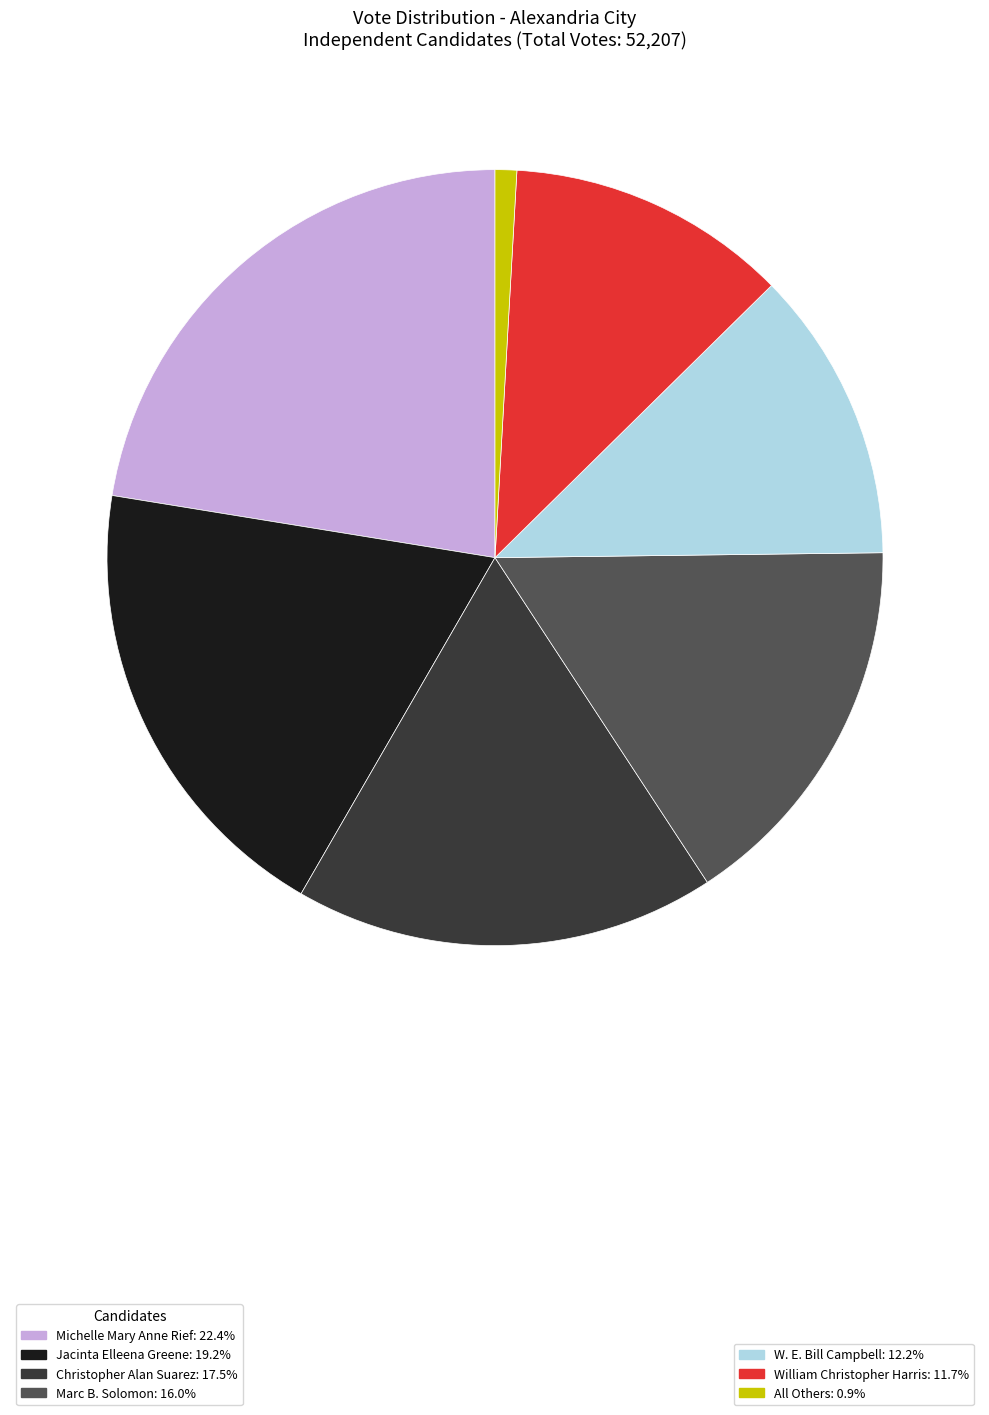

Does any single category account for the majority?

No